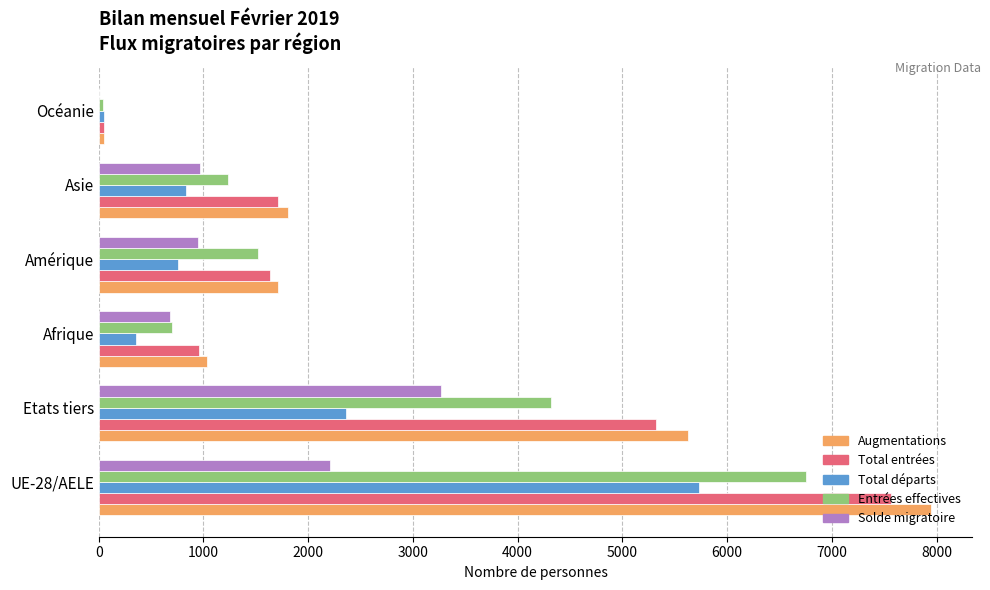

What is the average value of the Entrées effectives series?

2427